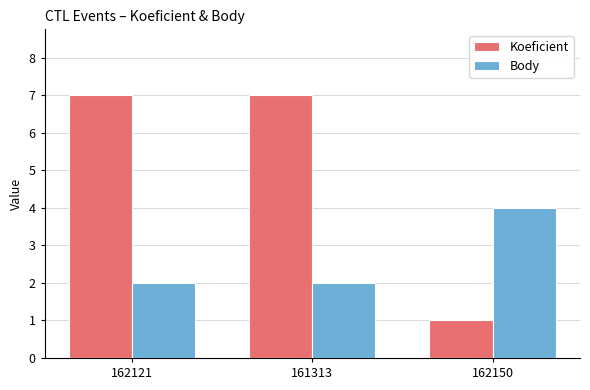

What is the label of the 3rd bar from the right?

162121